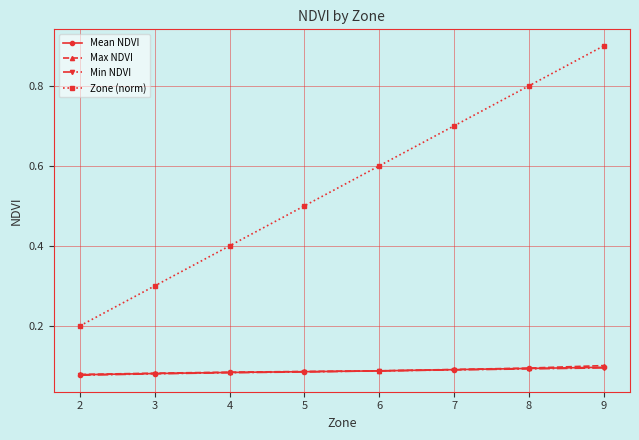

Does the chart have visible grid lines?

Yes